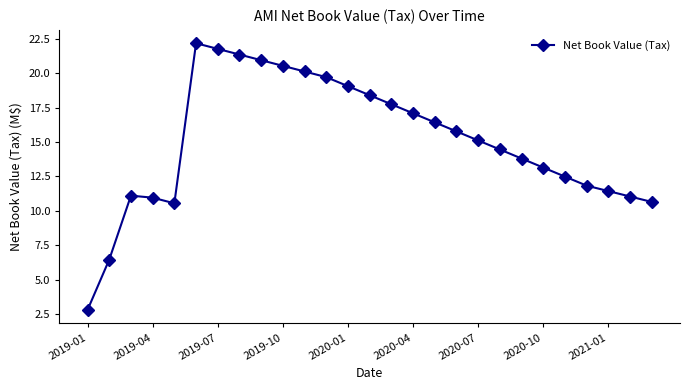

What is the value of the 11th point from the left?

20.1